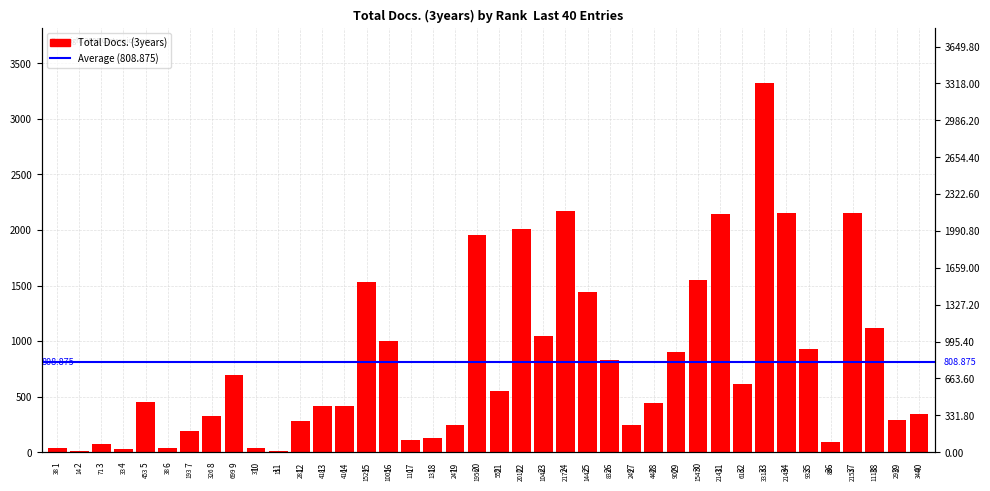

Rank the categories by value from highest to lowest.

33, 24, 37, 34, 31, 22, 20, 30, 15, 25, 38, 23, 16, 35, 29, 26, 9, 32, 21, 5, 28, 13, 14, 40, 8, 39, 12, 27, 19, 7, 18, 17, 36, 3, 1, 6, 10, 4, 11, 2